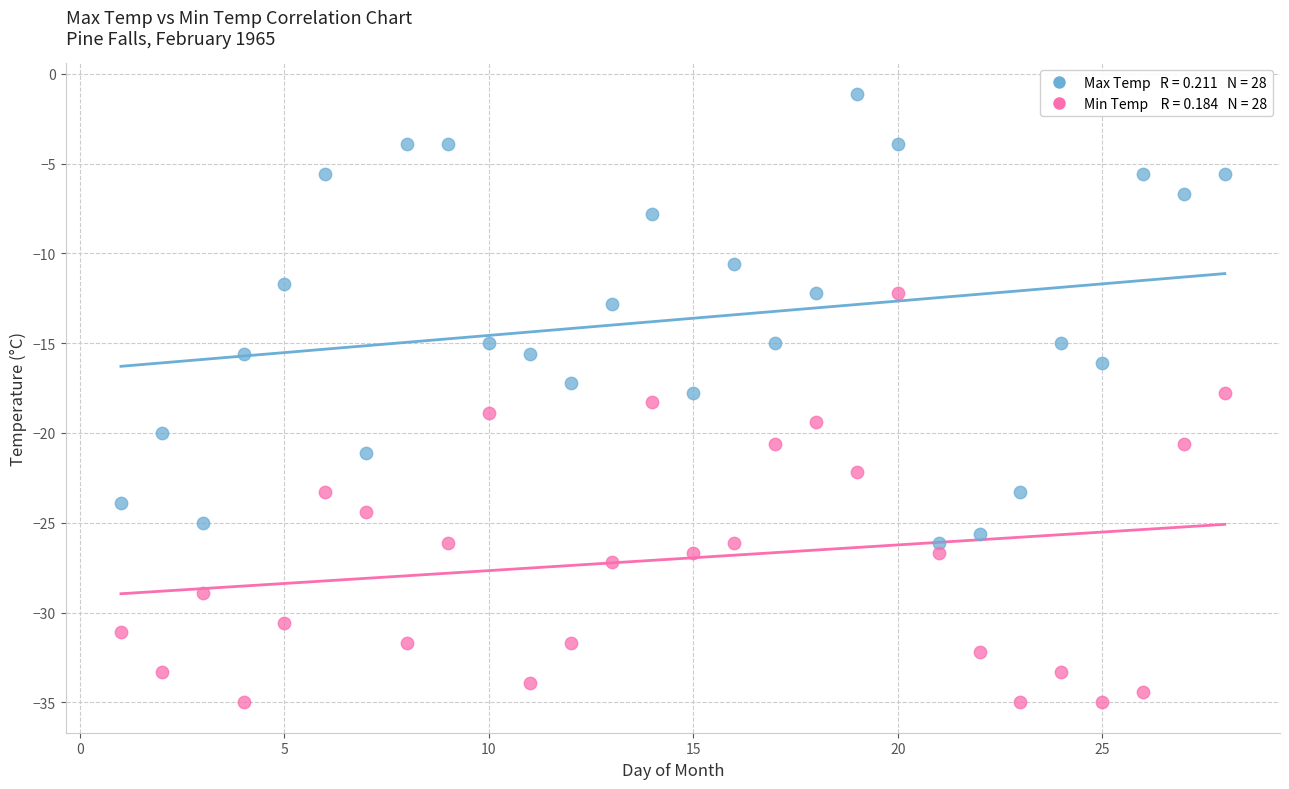

Across all data points, what is the range of Y values (max minus min)?

33.9